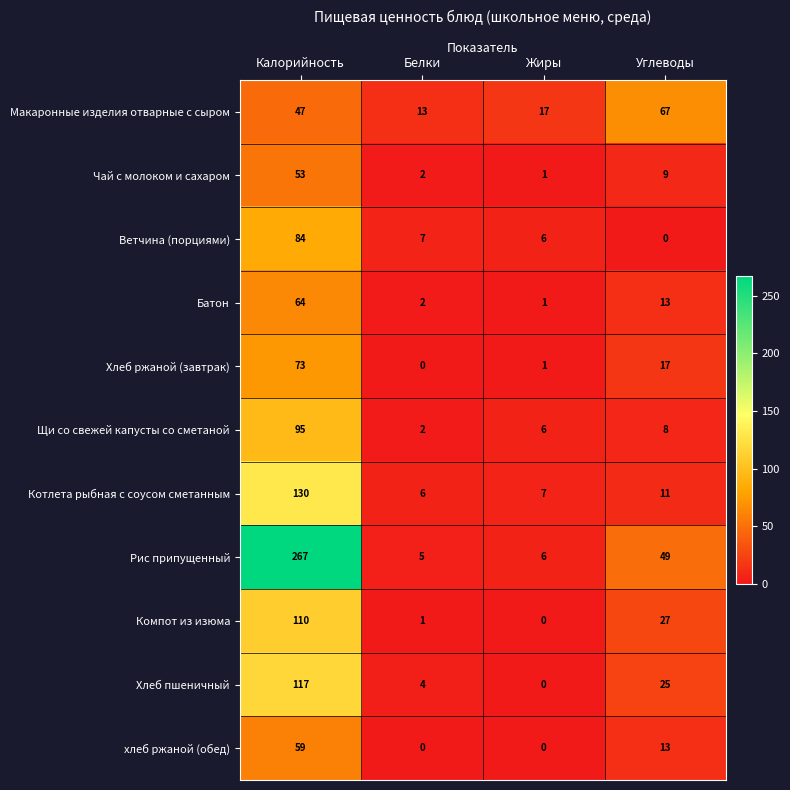

What is the sum of the хлеб ржаной (обед) values at Белки and Калорийность?

59